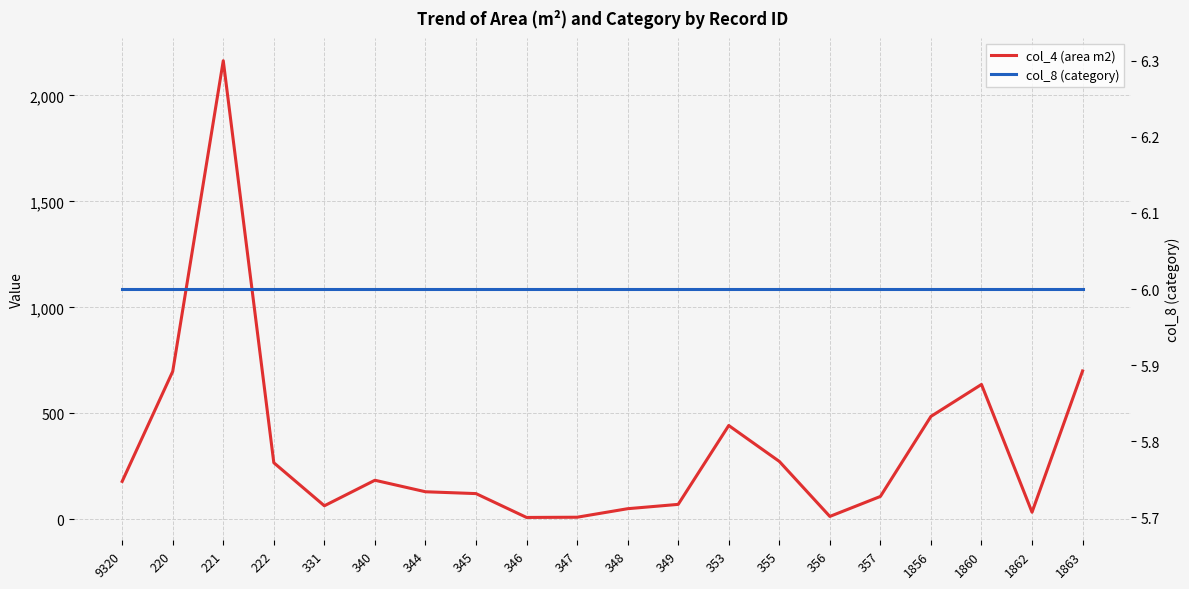

At which label does col_4 (area m2) first exceed 179?

220